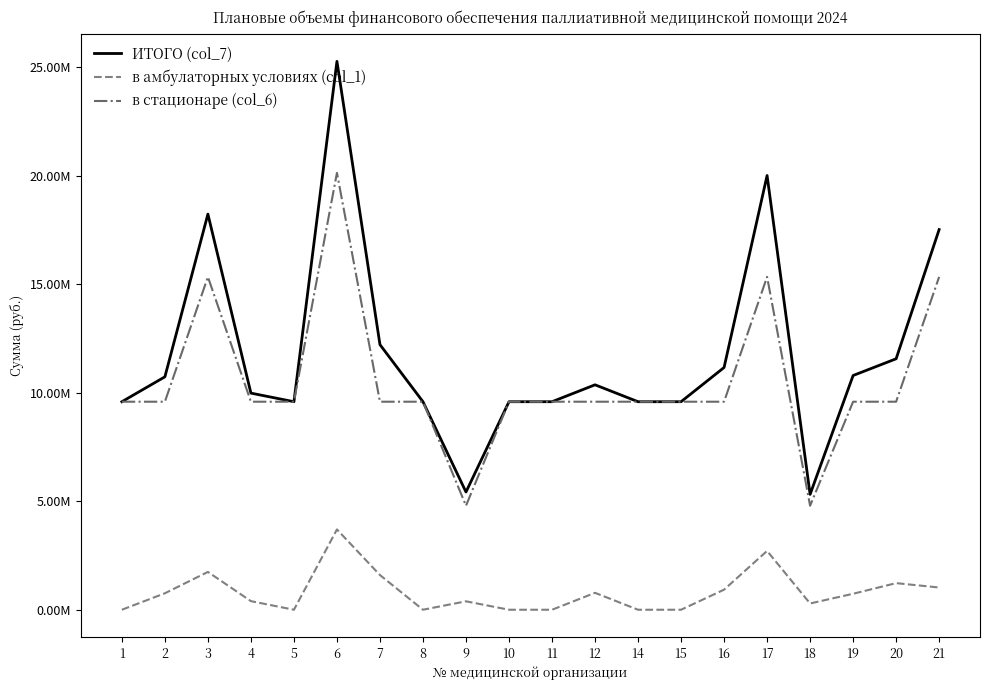

At 10, list the series in order from smallest to largest.

в амбулаторных условиях (col_1), ИТОГО (col_7), в стационаре (col_6)